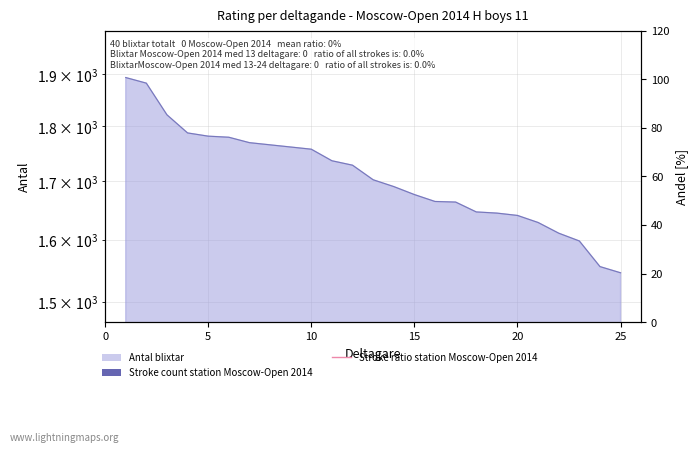

What is the sum of the values at 14 and 23?

3289